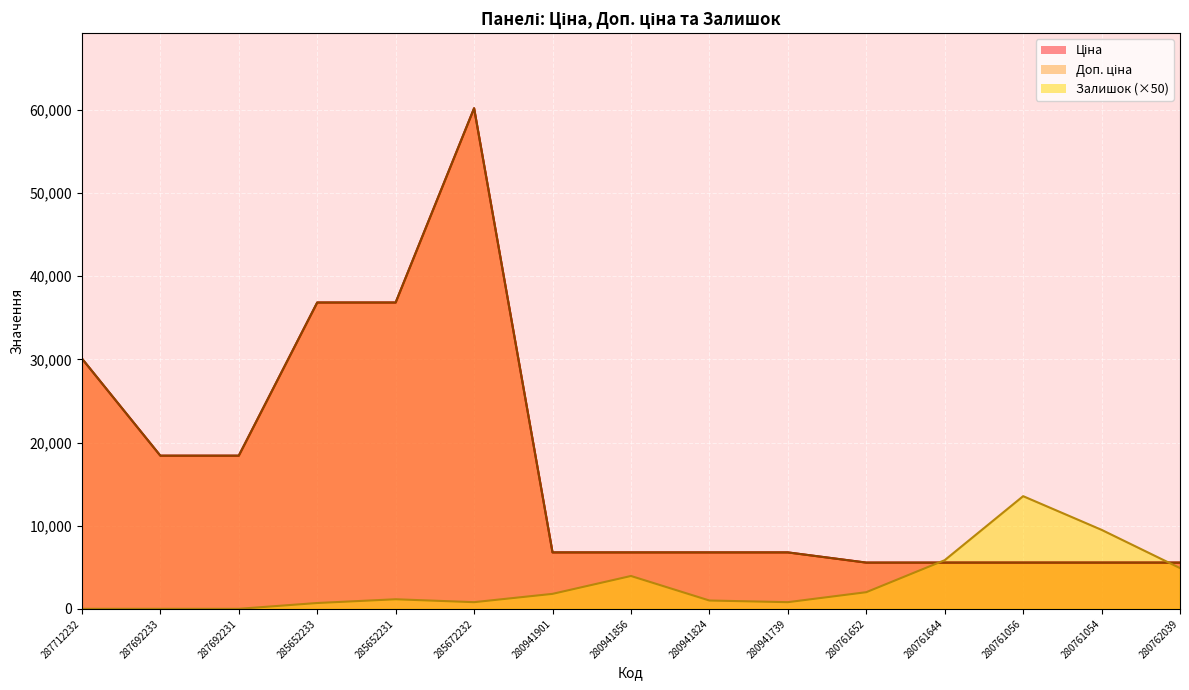

At which label does Залишок reach its minimum?

287712232